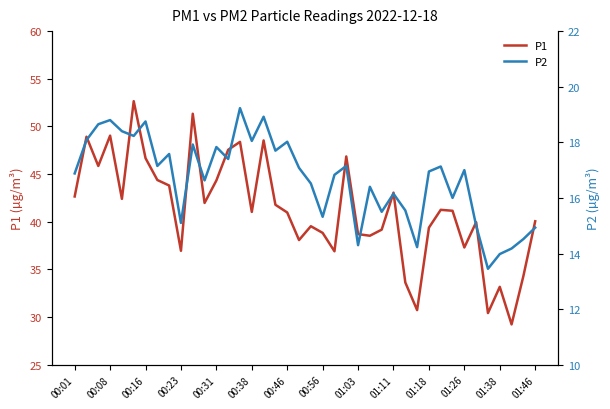

How many values in the P1 series exceed 41?

21